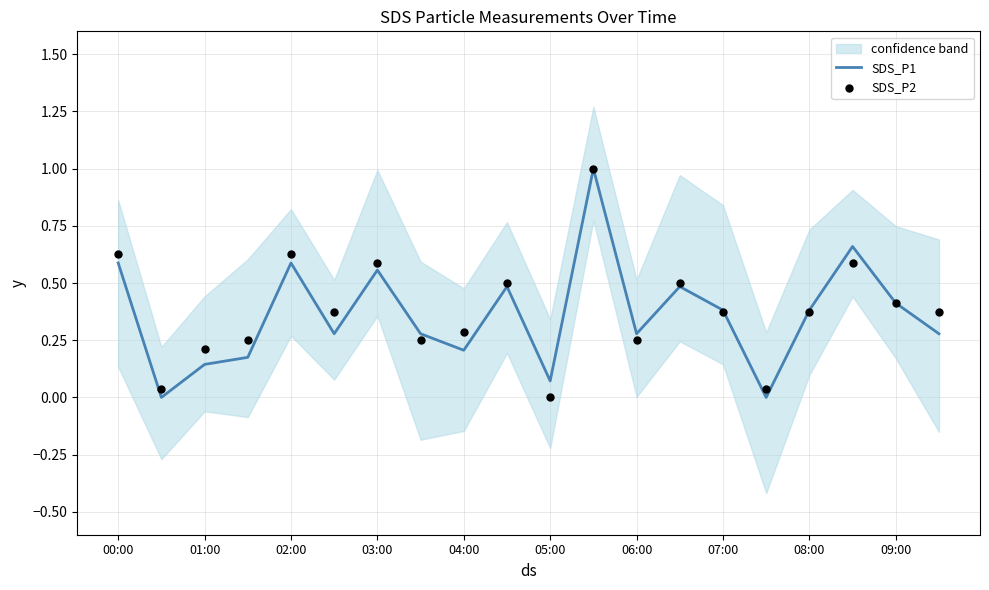

At which category is the sum across all series the highest?

11